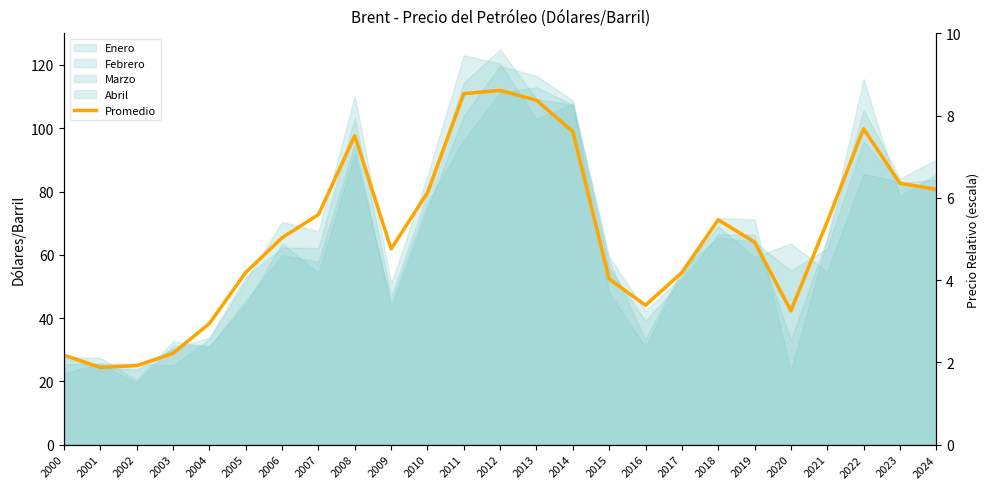

How many categories are shown in the chart?

25